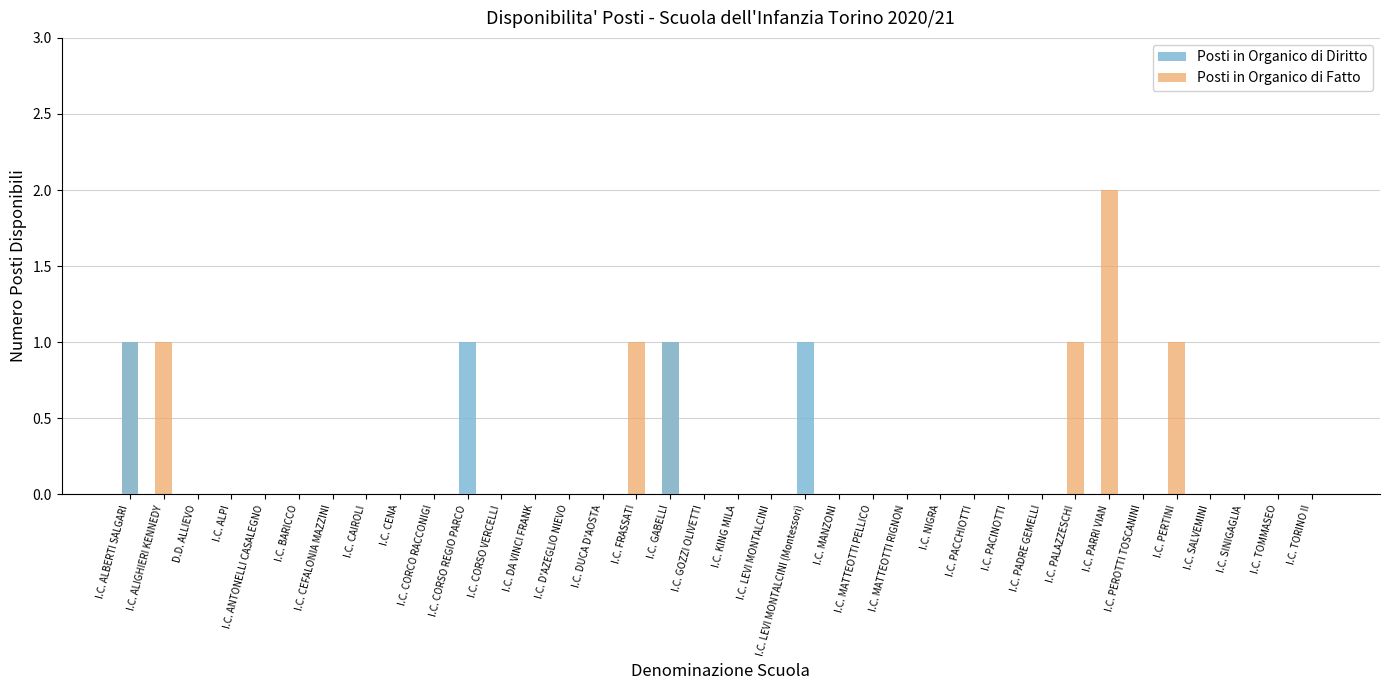

Reading left to right, list all the values displayed in this chart.

Posti in Organico di Diritto: I.C. ALBERTI SALGARI=1	I.C. ALIGHIERI KENNEDY=0	D.D. ALLIEVO=0	I.C. ALPI=0	I.C. ANTONELLI CASALEGNO=0	I.C. BARICCO=0	I.C. CEFALONIA MAZZINI=0	I.C. CAIROLI=0	I.C. CENA=0	I.C. CORCO RACCONIGI=0	I.C. CORSO REGIO PARCO=1	I.C. CORSO VERCELLI=0	I.C. DA VINCI FRANK=0	I.C. D'AZEGLIO NIEVO=0	I.C. DUCA D'AOSTA=0	I.C. FRASSATI=0	I.C. GABELLI=1	I.C. GOZZI OLIVETTI=0	I.C. KING MILA=0	I.C. LEVI MONTALCINI=0	I.C. LEVI MONTALCINI (Montessori)=1	I.C. MANZONI=0	I.C. MATTEOTTI PELLICO=0	I.C. MATTEOTTI RIGNON=0	I.C. NIGRA=0	I.C. PACCHIOTTI=0	I.C. PACINOTTI=0	I.C. PADRE GEMELLI=0	I.C. PALAZZESCHI=0	I.C. PARRI VIAN=0	I.C. PEROTTI TOSCANINI=0	I.C. PERTINI=0	I.C. SALVEMINI=0	I.C. SINIGAGLIA=0	I.C. TOMMASEO=0	I.C. TORINO II=0
Posti in Organico di Fatto: I.C. ALBERTI SALGARI=1	I.C. ALIGHIERI KENNEDY=1	D.D. ALLIEVO=0	I.C. ALPI=0	I.C. ANTONELLI CASALEGNO=0	I.C. BARICCO=0	I.C. CEFALONIA MAZZINI=0	I.C. CAIROLI=0	I.C. CENA=0	I.C. CORCO RACCONIGI=0	I.C. CORSO REGIO PARCO=0	I.C. CORSO VERCELLI=0	I.C. DA VINCI FRANK=0	I.C. D'AZEGLIO NIEVO=0	I.C. DUCA D'AOSTA=0	I.C. FRASSATI=1	I.C. GABELLI=1	I.C. GOZZI OLIVETTI=0	I.C. KING MILA=0	I.C. LEVI MONTALCINI=0	I.C. LEVI MONTALCINI (Montessori)=0	I.C. MANZONI=0	I.C. MATTEOTTI PELLICO=0	I.C. MATTEOTTI RIGNON=0	I.C. NIGRA=0	I.C. PACCHIOTTI=0	I.C. PACINOTTI=0	I.C. PADRE GEMELLI=0	I.C. PALAZZESCHI=1	I.C. PARRI VIAN=2	I.C. PEROTTI TOSCANINI=0	I.C. PERTINI=1	I.C. SALVEMINI=0	I.C. SINIGAGLIA=0	I.C. TOMMASEO=0	I.C. TORINO II=0